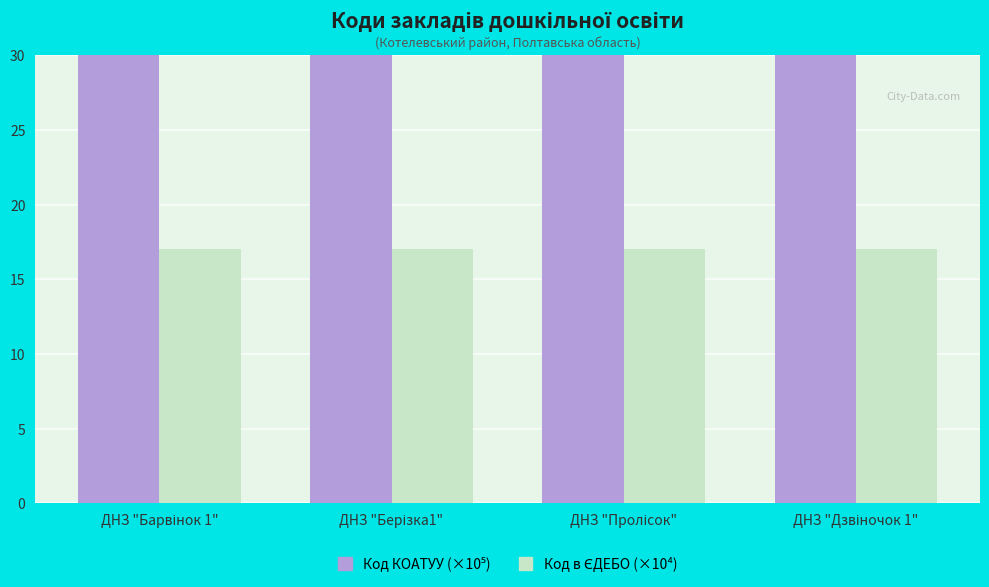

The value of Код КОАТУУ (×10⁵) at ДНЗ "Пролісок" is 53222.6. True or false?

True